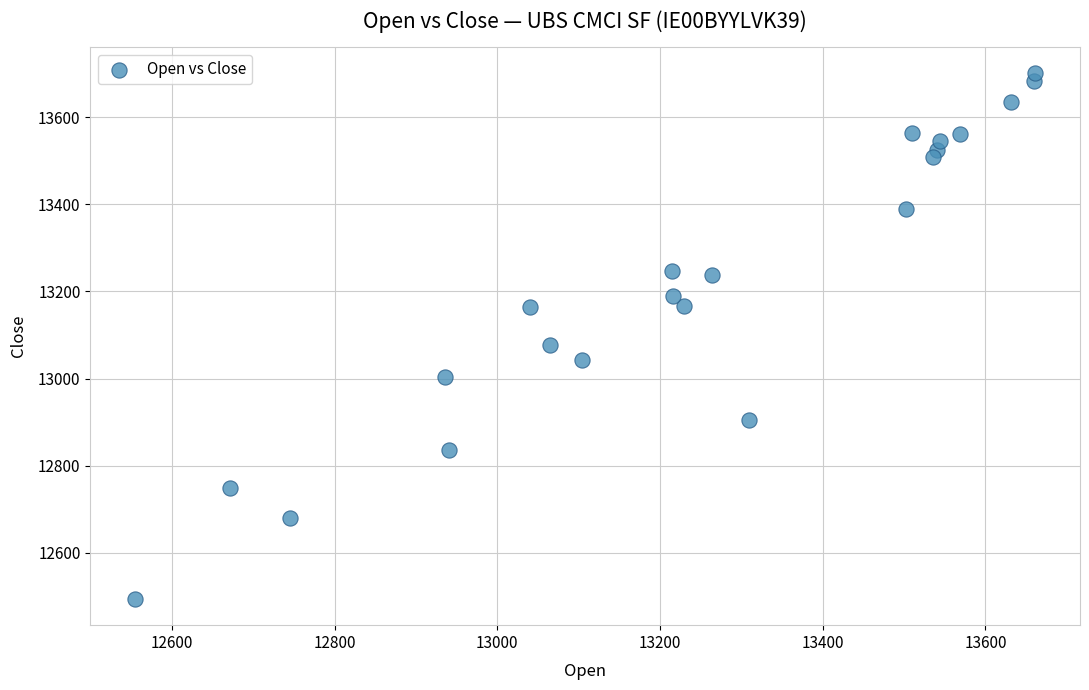

What Y value in the scatter plot is closest to 13097?

13078